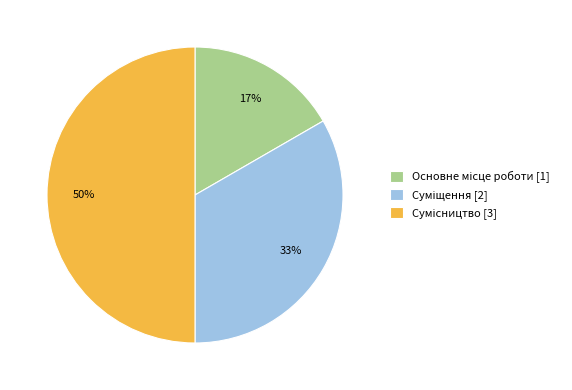

To the nearest percent, what is the average slice percentage?

33%